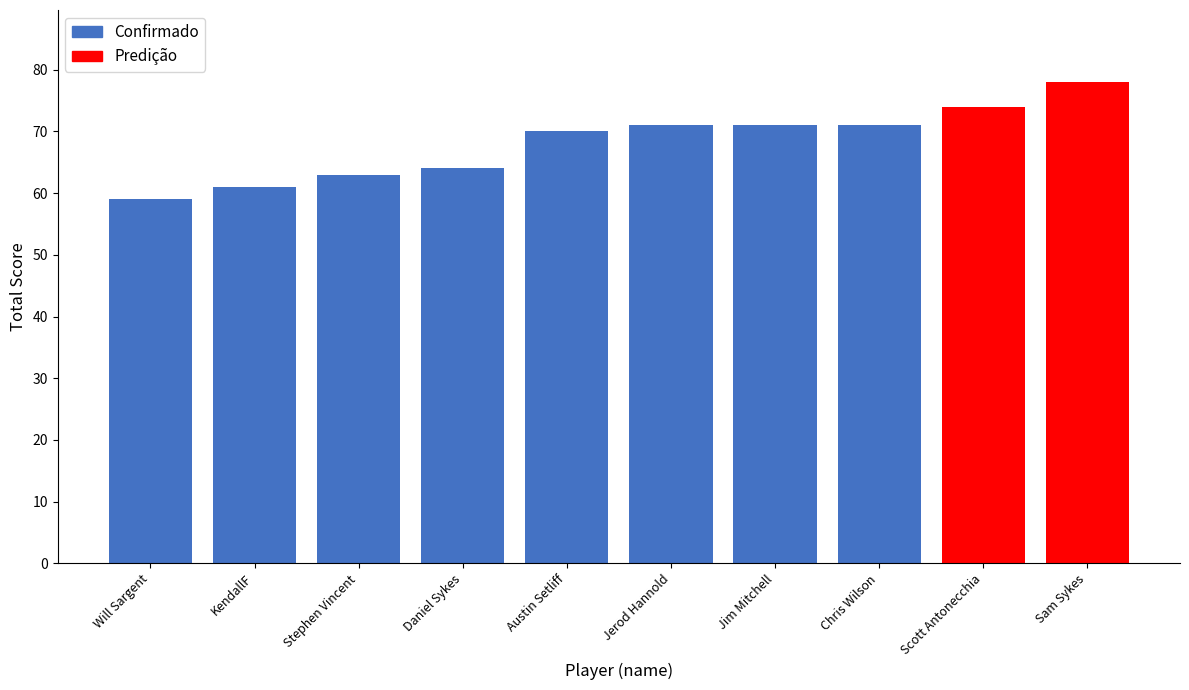

What is the difference between the second highest and second lowest values in the Confirmado series?

10